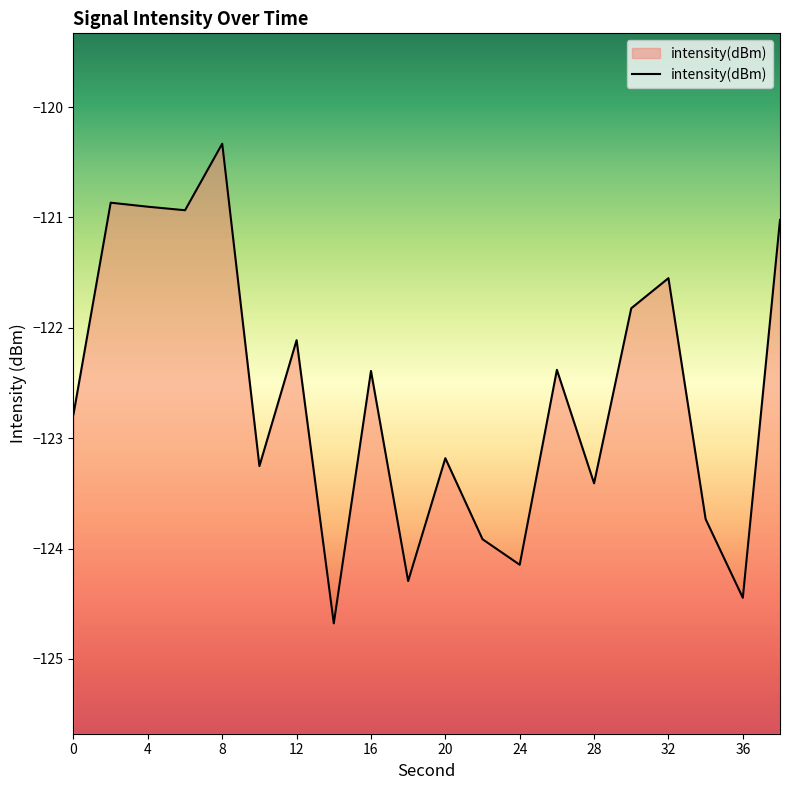

What is the minimum value shown in the chart?

-124.7